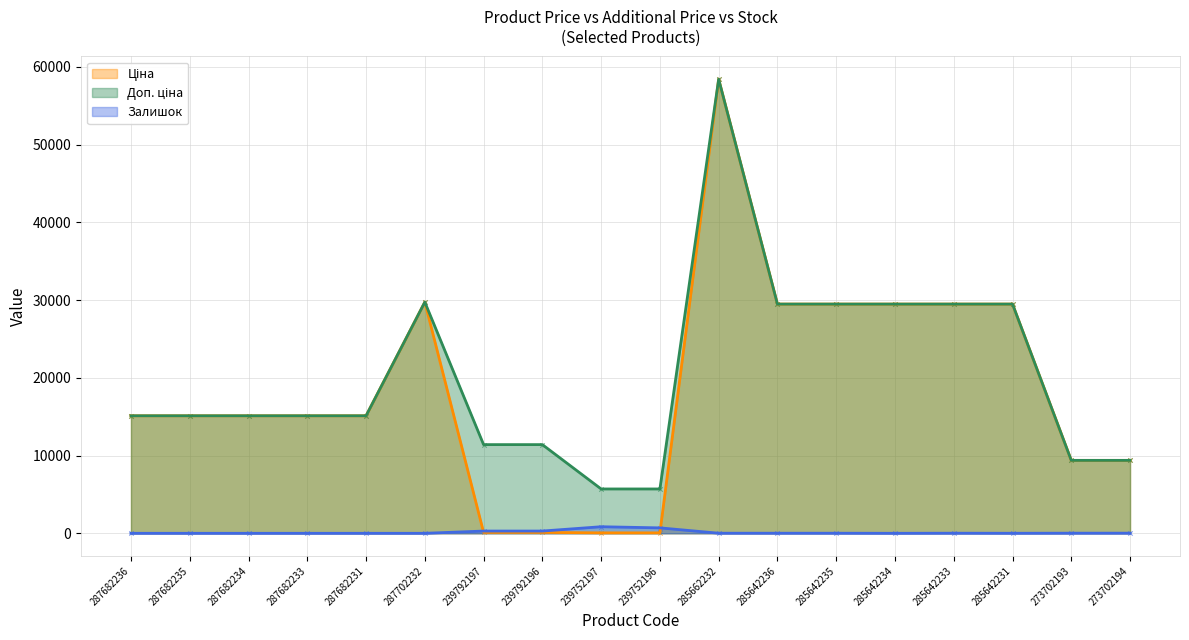

Which series contains the lowest Y value?

Залишок